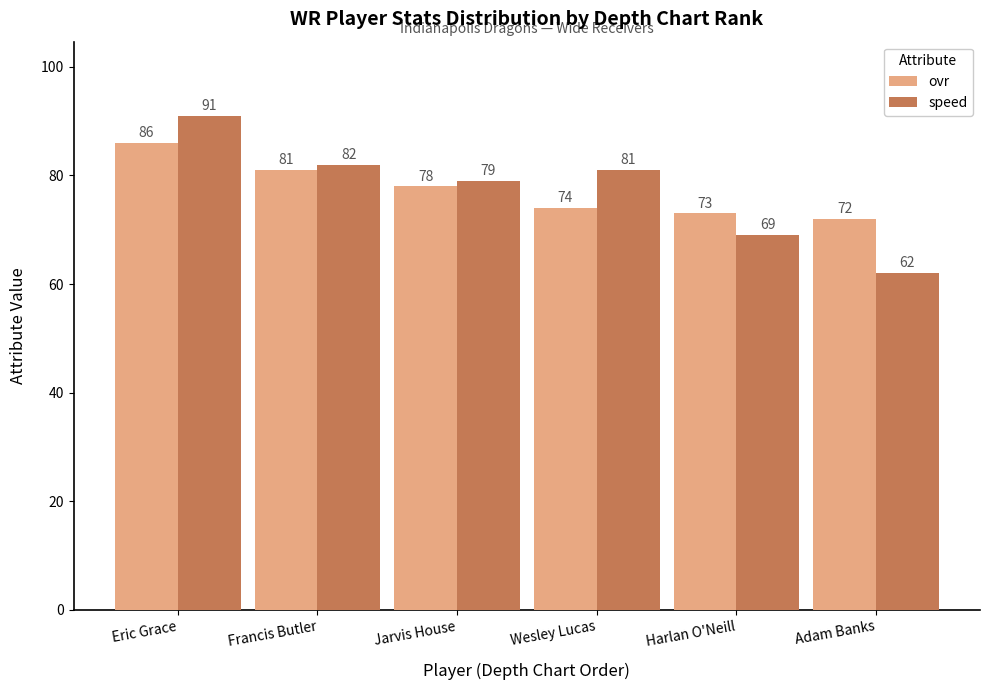

At how many categories does at least one series exceed 80?

3